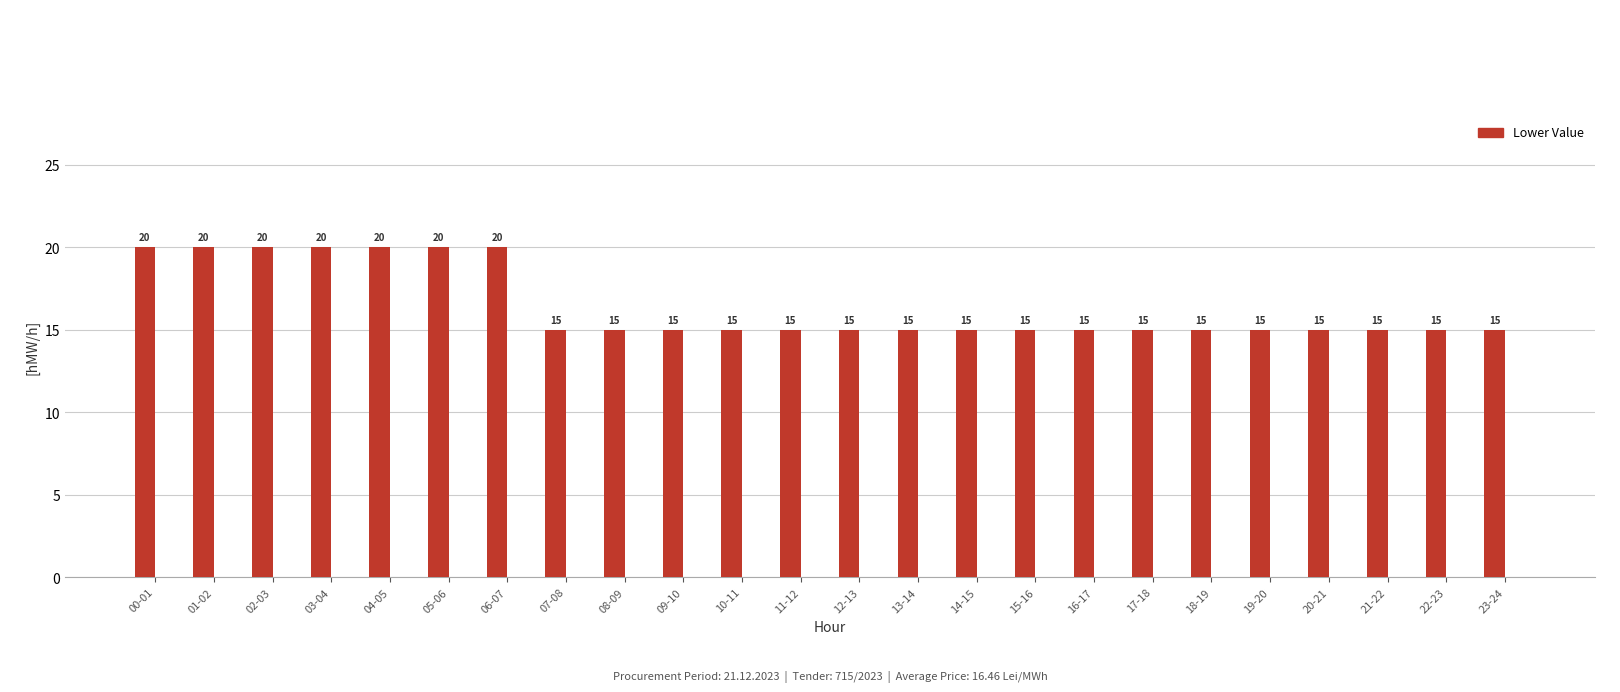

What is the greatest value displayed?

20